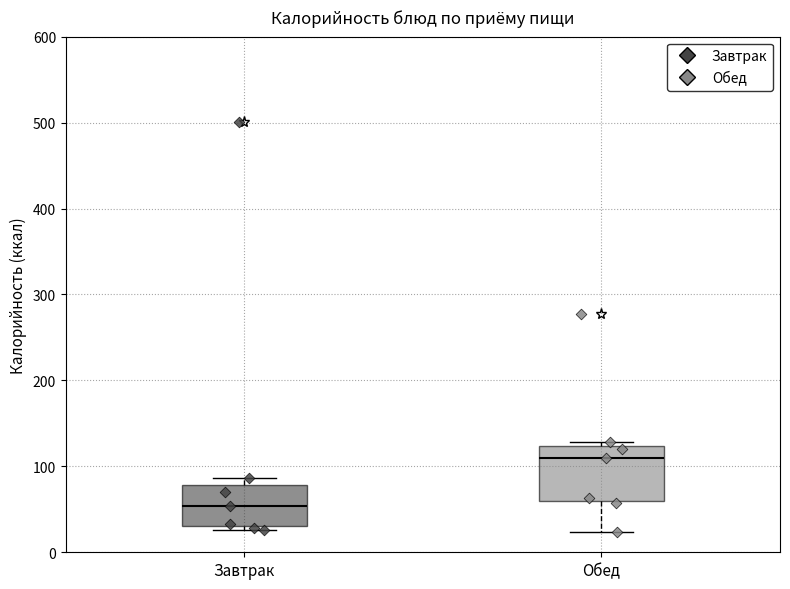

Comparing the boxes themselves (not the whiskers), which one is the tallest?

Обед